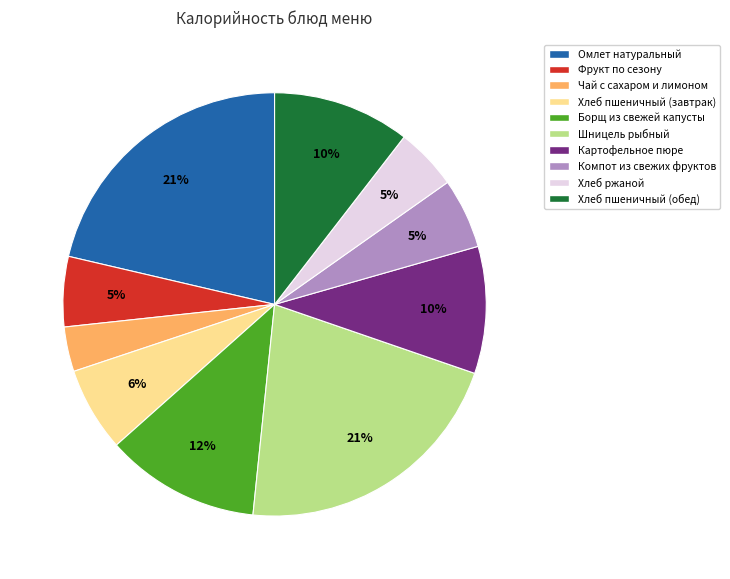

Between Хлеб пшеничный (завтрак) and Картофельное пюре, which is larger?

Картофельное пюре